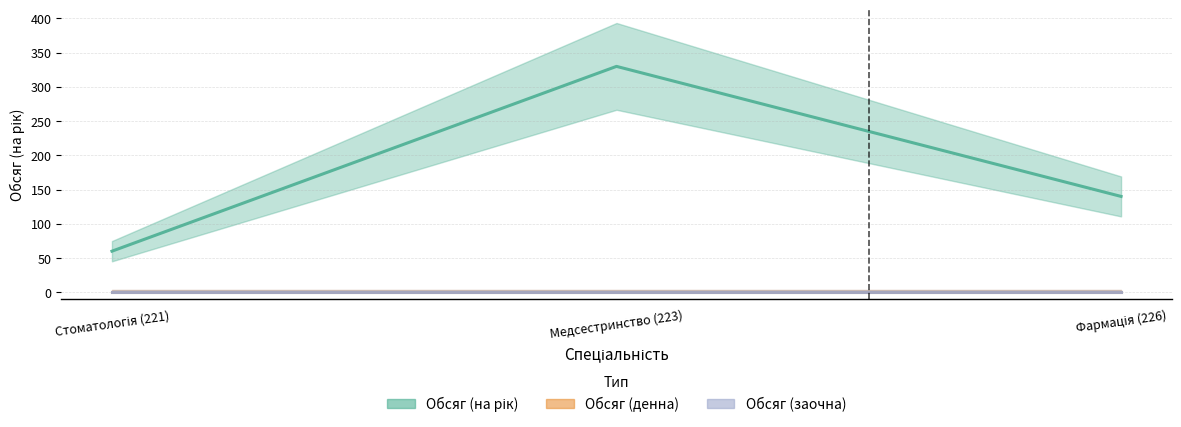

How many lines are shown in the chart?

3